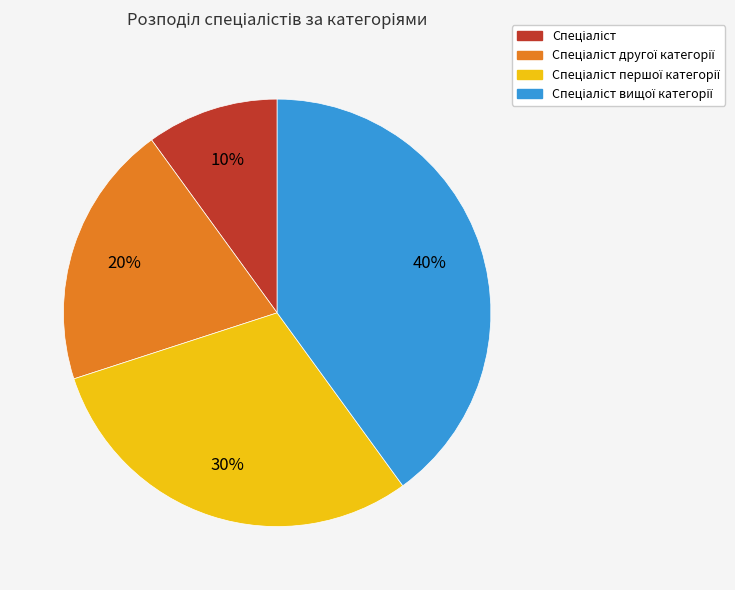

Is there a majority slice in this chart?

No